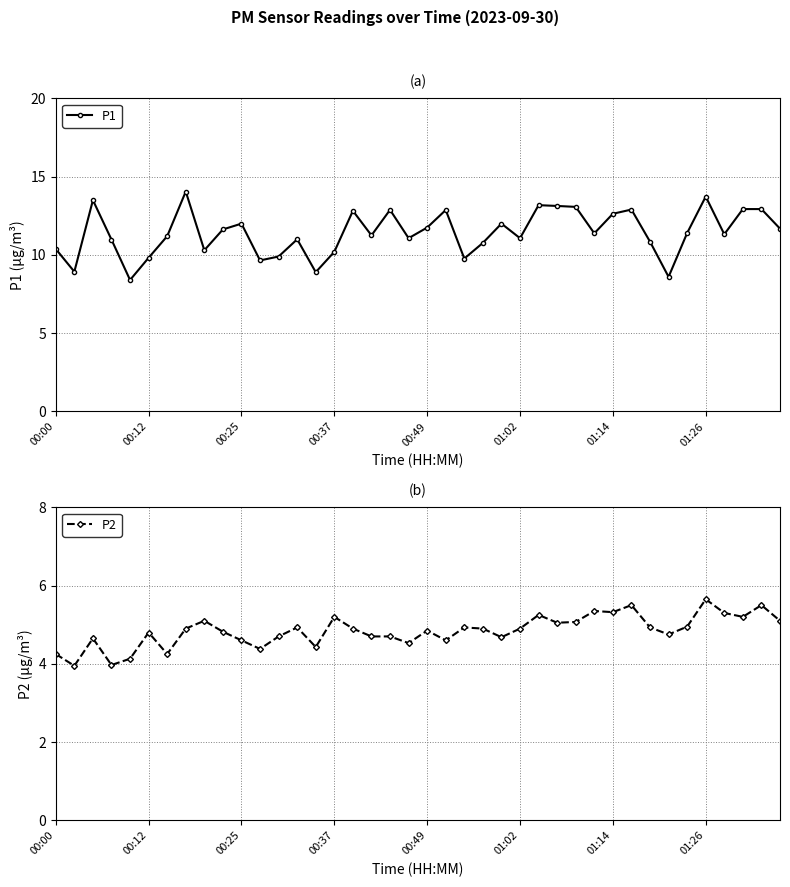

What is the spread (max minus min) of values at 19?

6.5